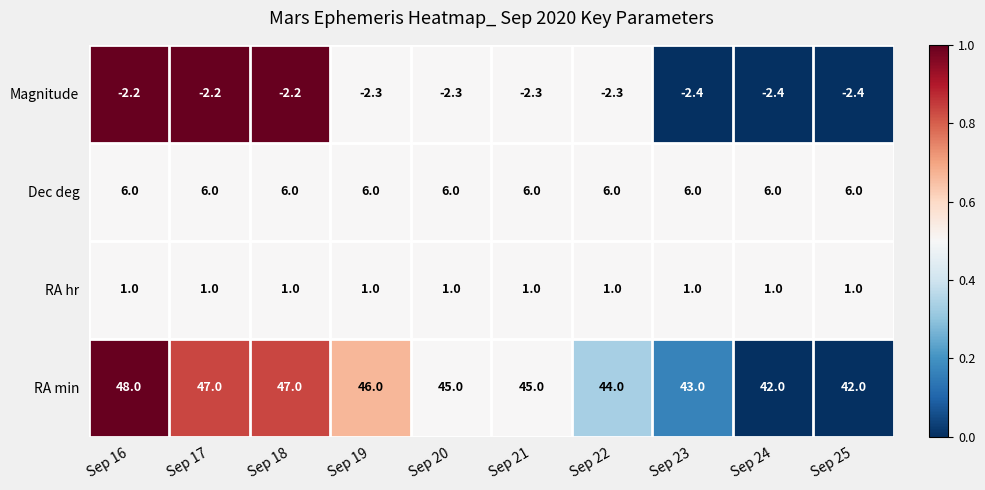

The RA min series shows 58.7 at Sep 23. True or false?

False